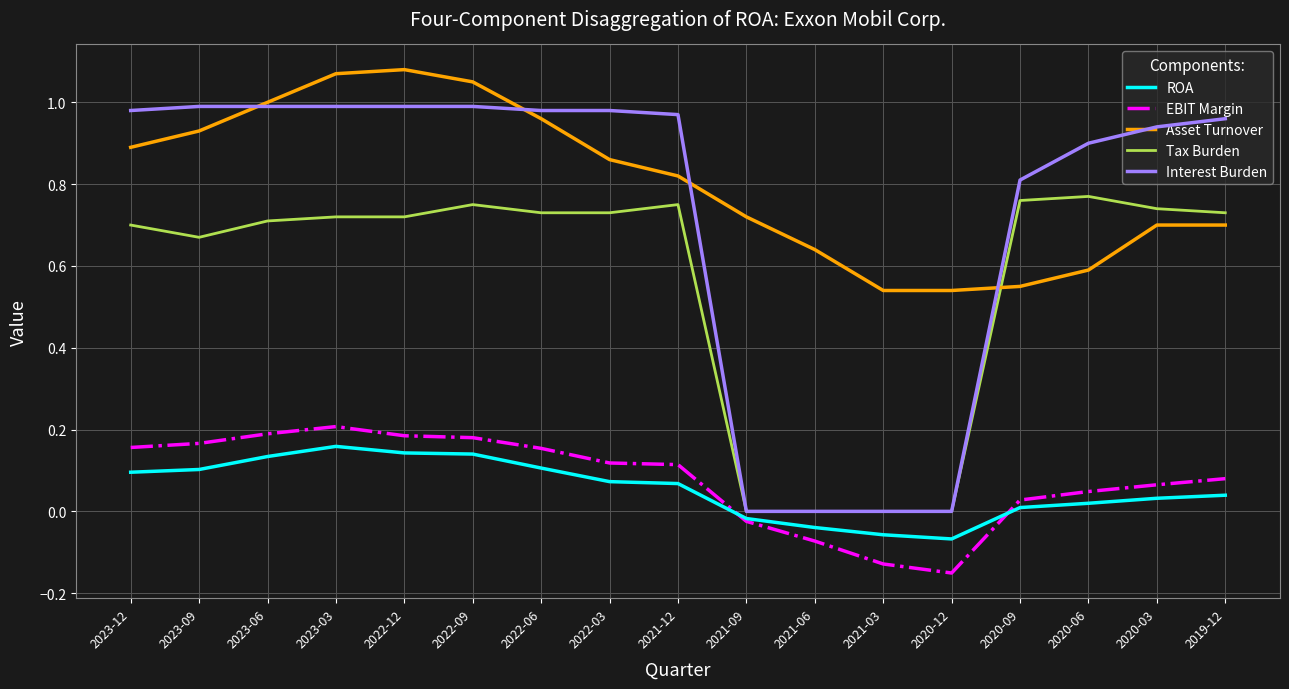

At which category does ROA reach its first local peak?

2023-03